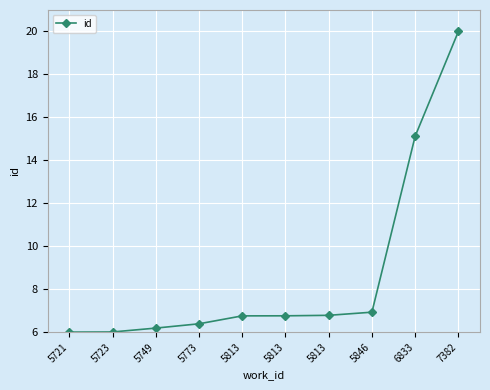

What is the value of the 5th point from the left?

6.8